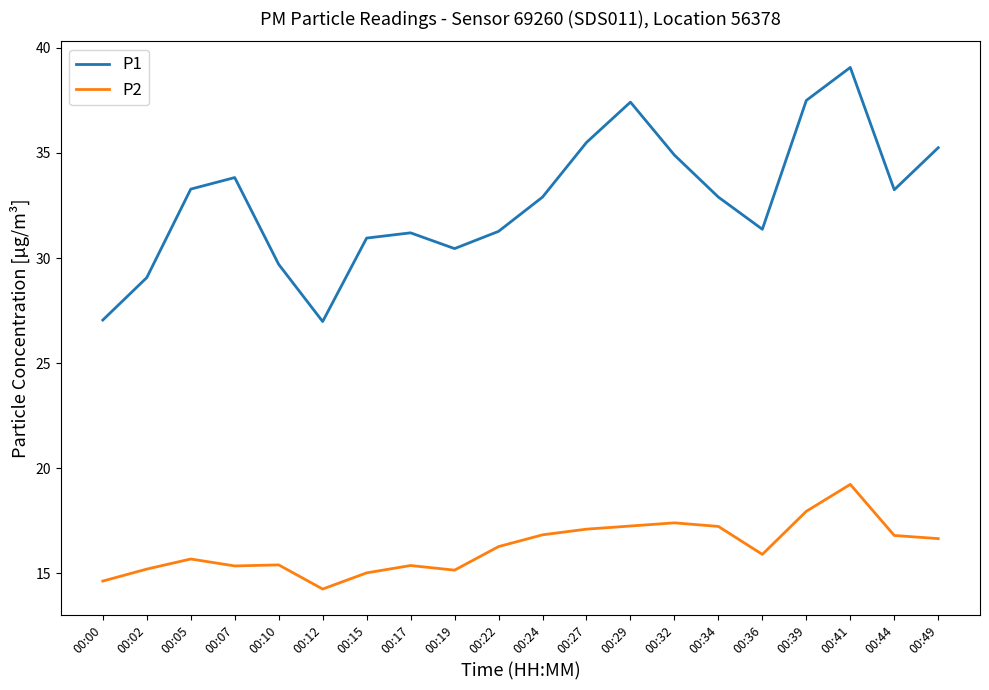

True or false: P2 and P1 intersect in this chart.

False